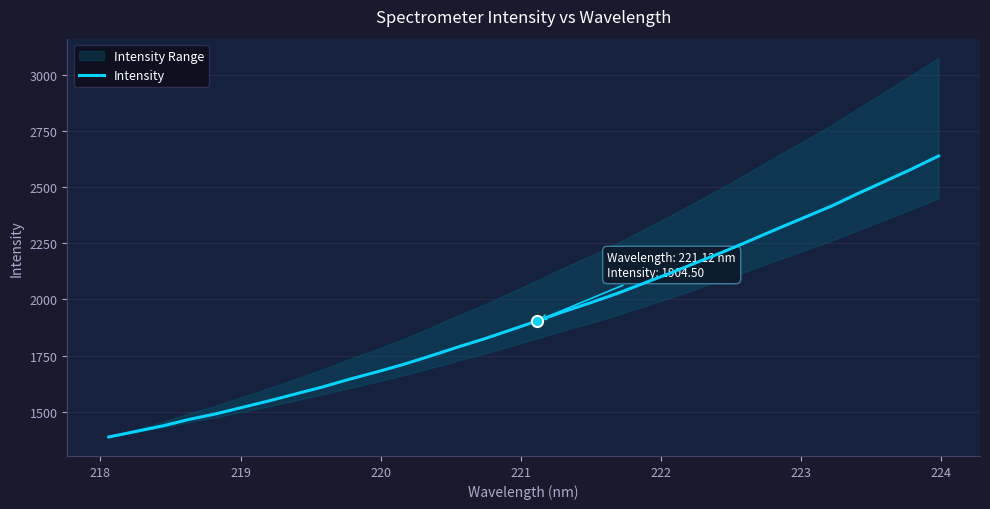

How many values are below 1904?

16